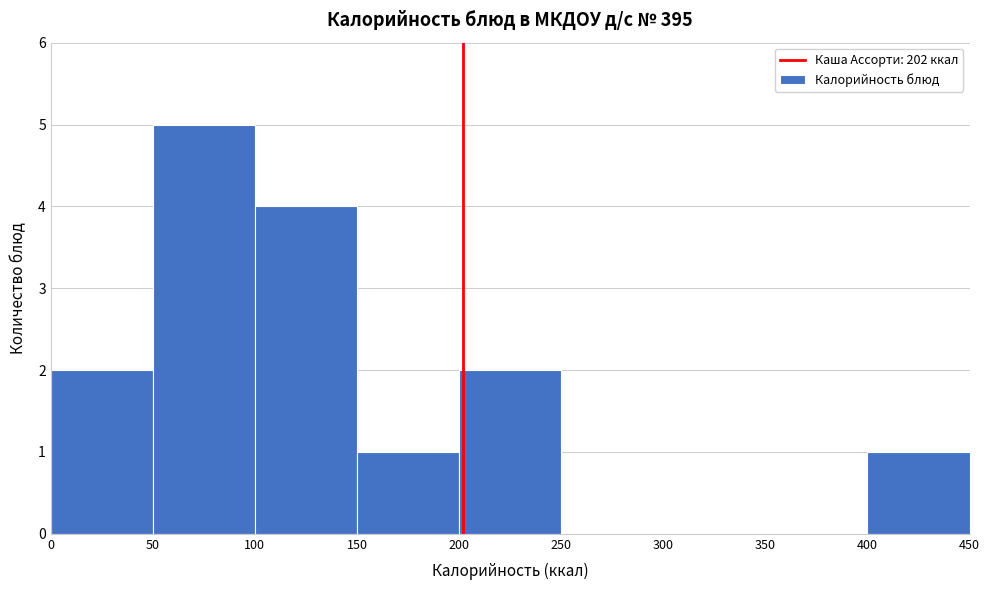

Over which range of the x-axis is the bar tallest?

50 to 100